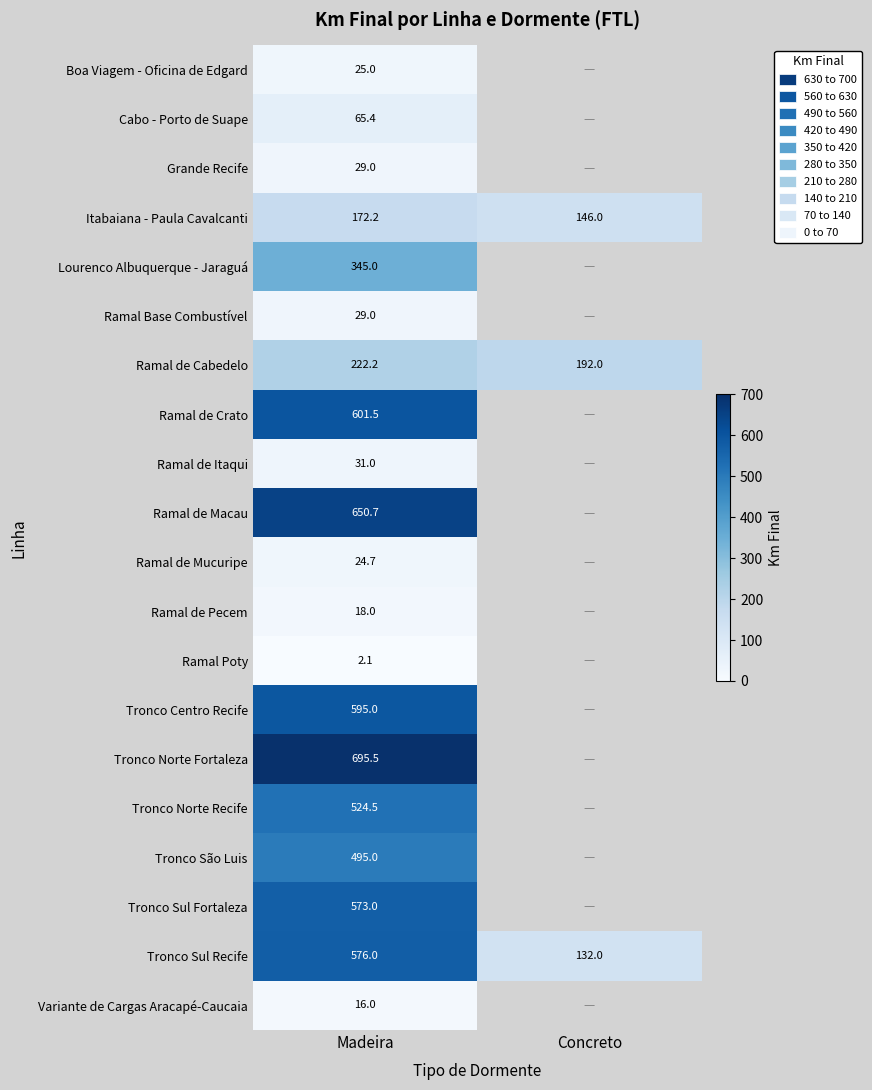

Count the number of data series in this chart.

20